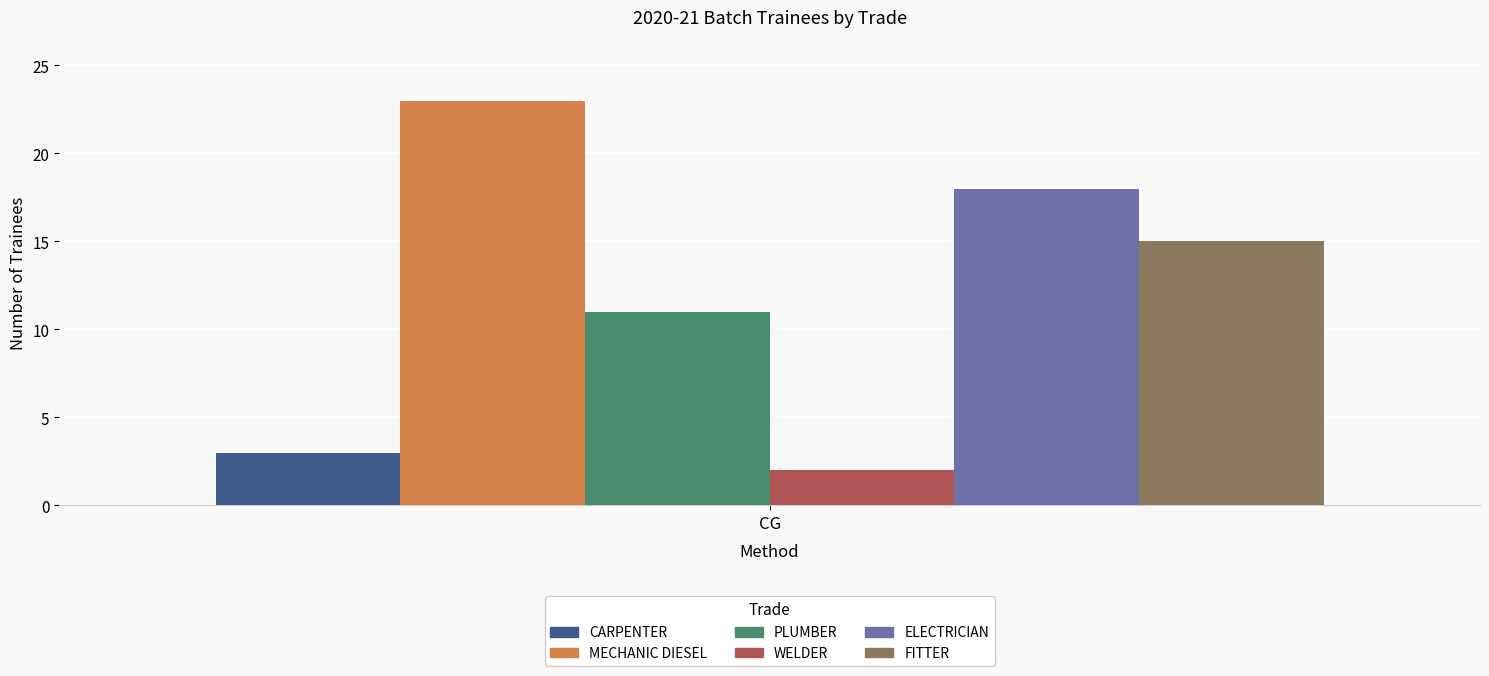

Rank the categories by MECHANIC DIESEL value from lowest to highest.

CG